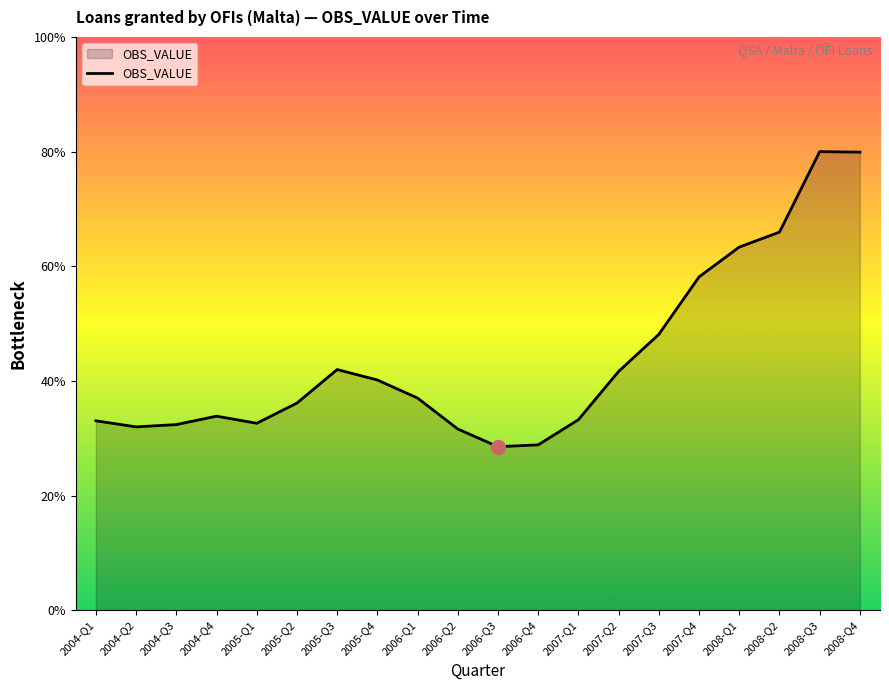

How many points are lower than both their immediate neighbors (excluding endpoints)?

3